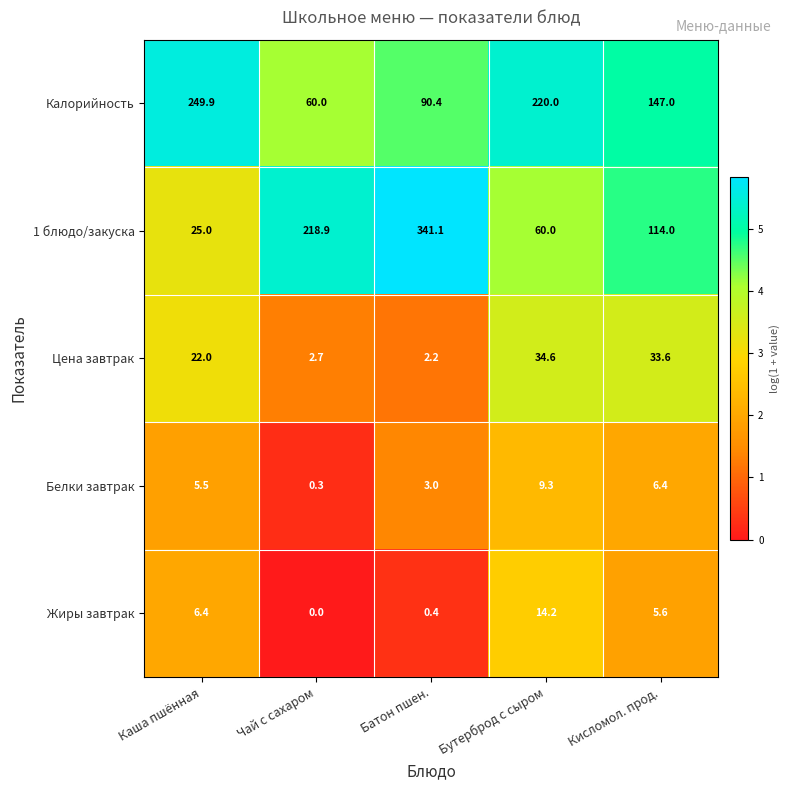

List the series in order of their peak value, highest first.

1 блюдо/закуска, Калорийность, Цена завтрак, Жиры завтрак, Белки завтрак